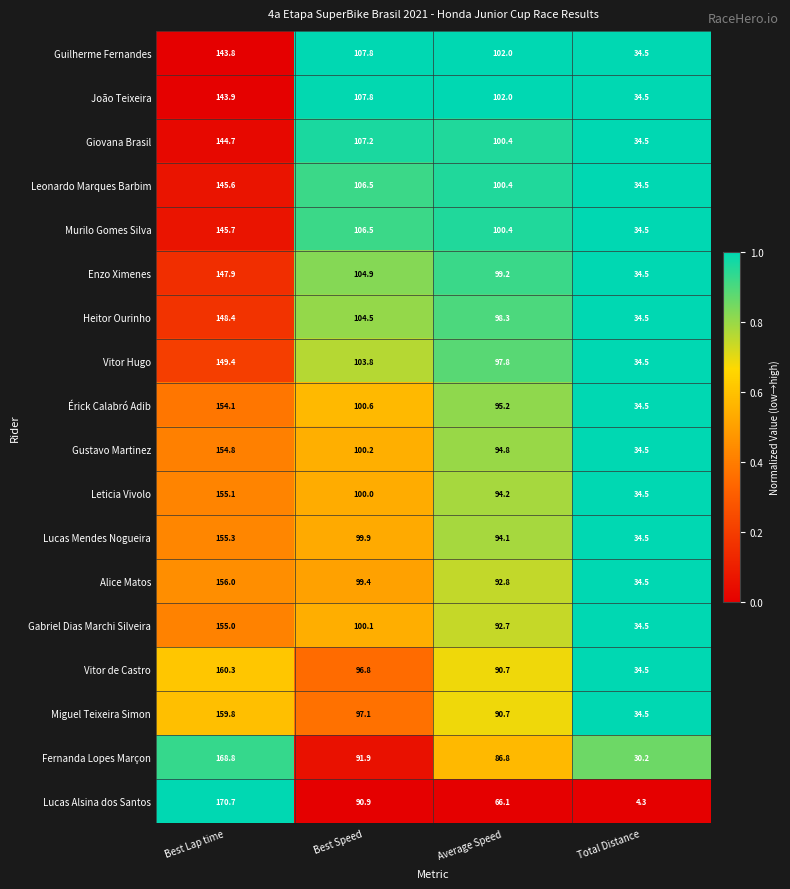

Which series has the largest total across all categories?

João Teixeira